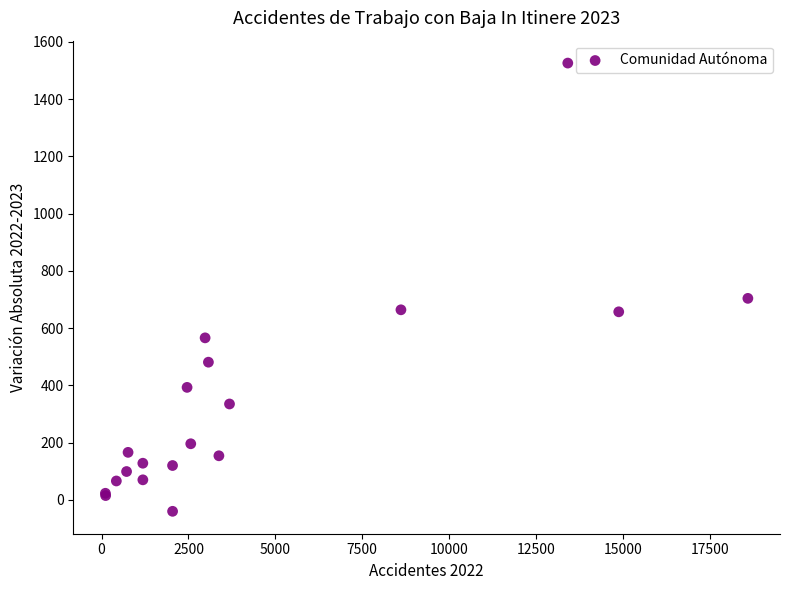

What Y value in the scatter plot is closest to 743?

704